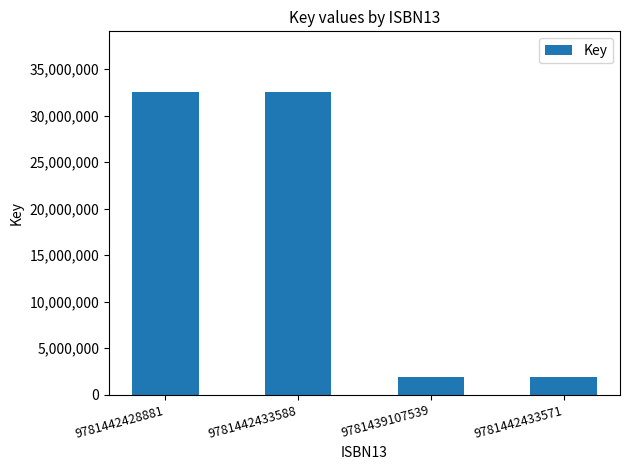

What is the change in value from 9781442428881 to 9781439107539?

-30675239